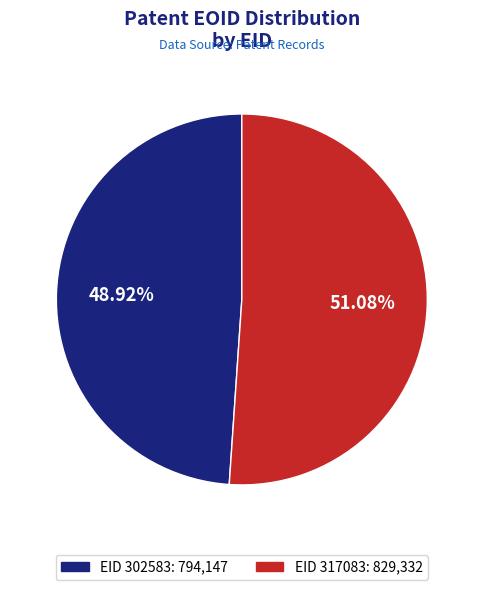

Approximately how many times larger is the value at EID 317083 compared to EID 302583?

1.0